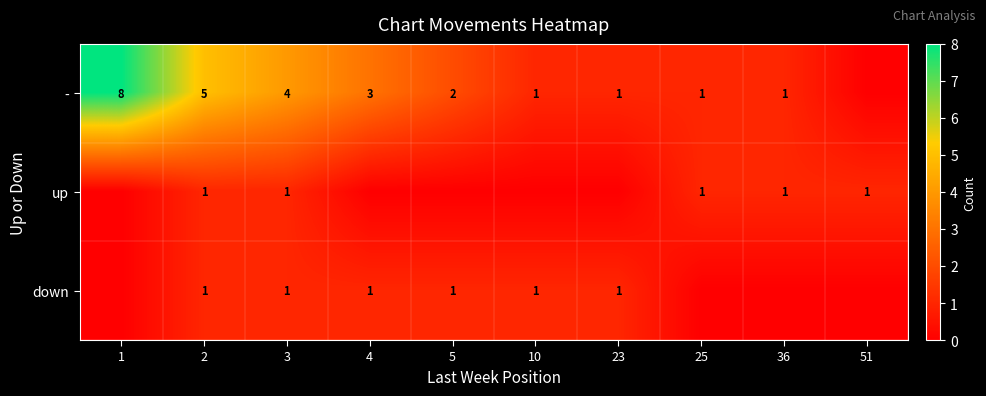

True or false: - has a value of 8 at 1.

True